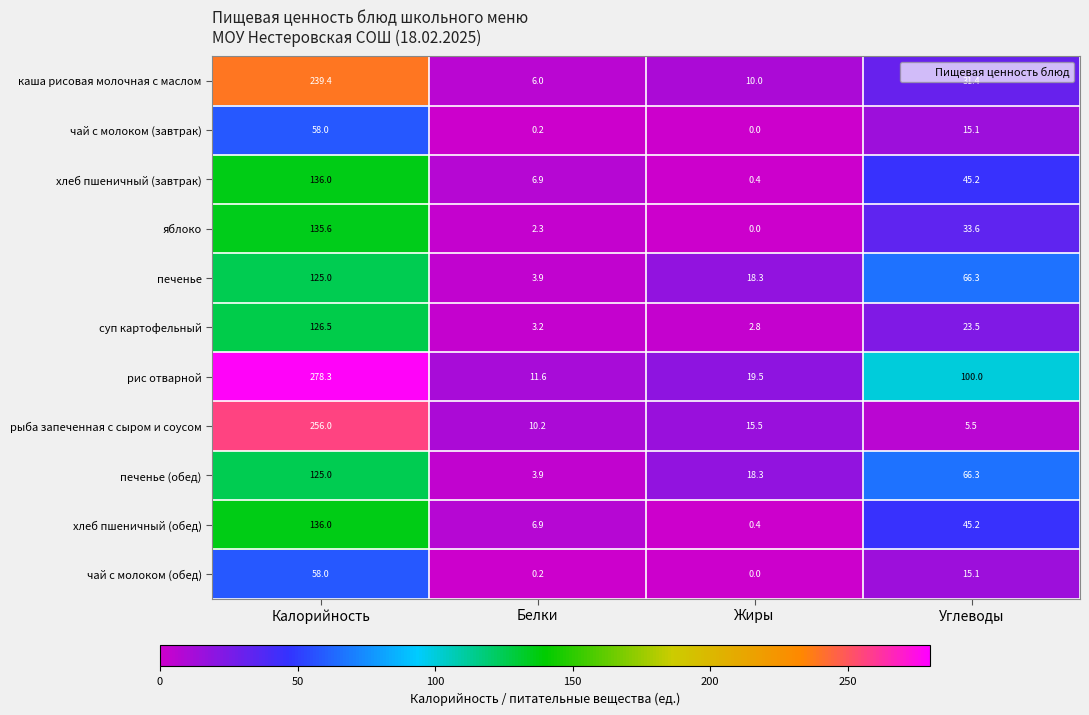

What is the difference between the чай с молоком (завтрак) values at Калорийность and Углеводы?

42.9